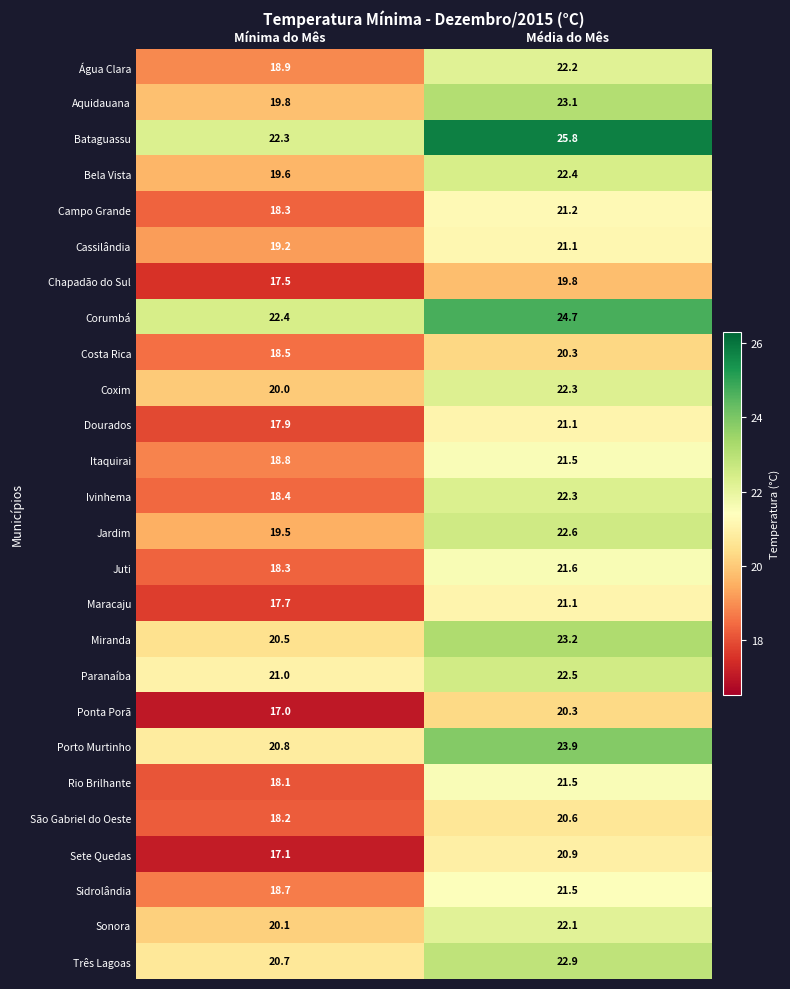

Which label corresponds to the largest value in the chart?

Média do Mês